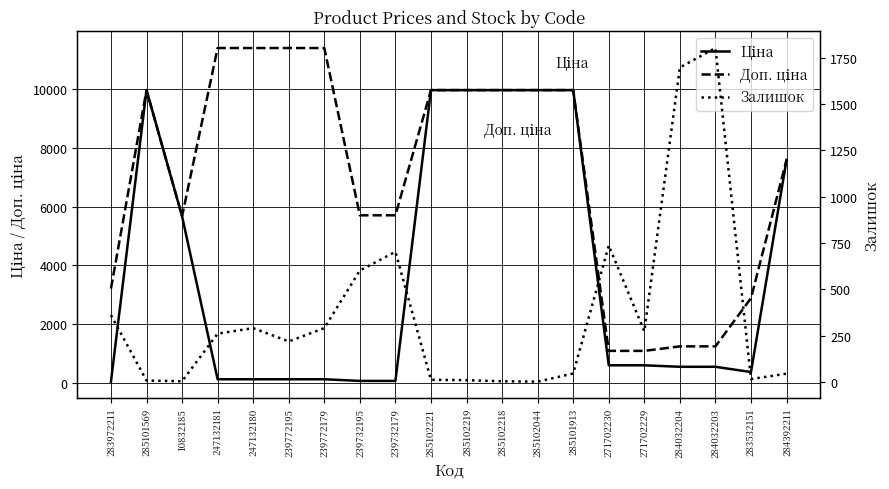

Which series has the widest spread of values?

Доп. ціна